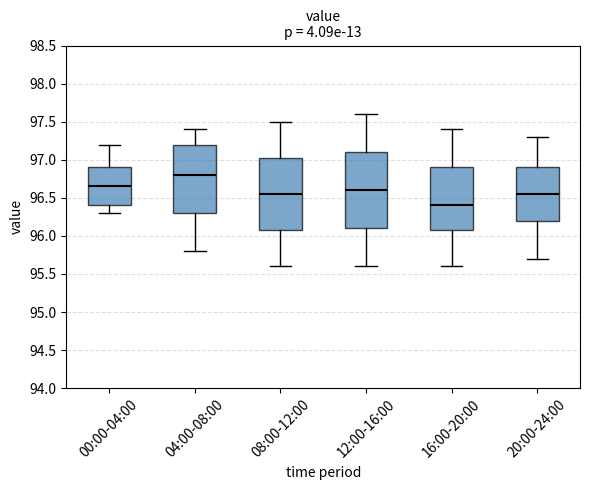

Reading left to right, read every box against the y-axis: the position of its median line, the range the box covers, and the ends of its whiskers. The values are not printed on the chart, so give them approximately, as read against the axis.

00:00-04:00: median 96.65, box 96.40 to 96.90, whiskers 96.30 to 97.20
04:00-08:00: median 96.80, box 96.30 to 97.20, whiskers 95.80 to 97.40
08:00-12:00: median 96.55, box 96.10 to 97.05, whiskers 95.60 to 97.50
12:00-16:00: median 96.60, box 96.10 to 97.10, whiskers 95.60 to 97.60
16:00-20:00: median 96.40, box 96.10 to 96.90, whiskers 95.60 to 97.40
20:00-24:00: median 96.55, box 96.20 to 96.90, whiskers 95.70 to 97.30